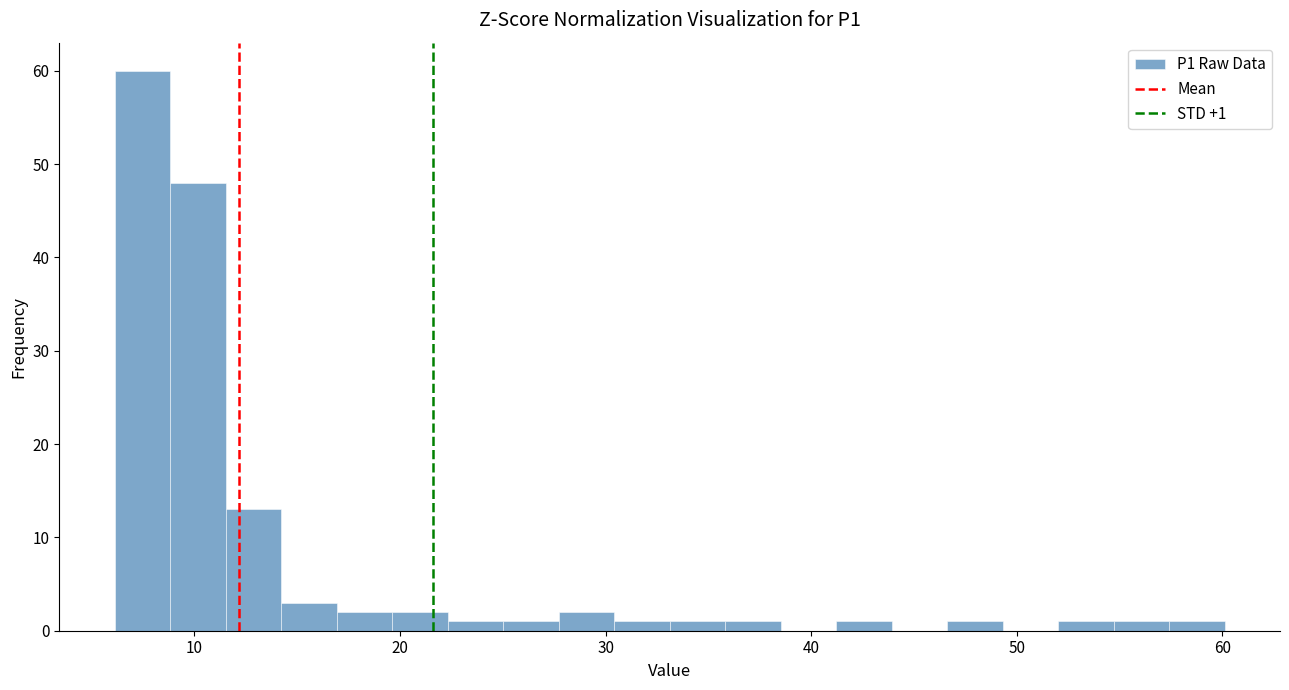

Read against the x-axis, roughly where is the centre of the tallest bar?

7